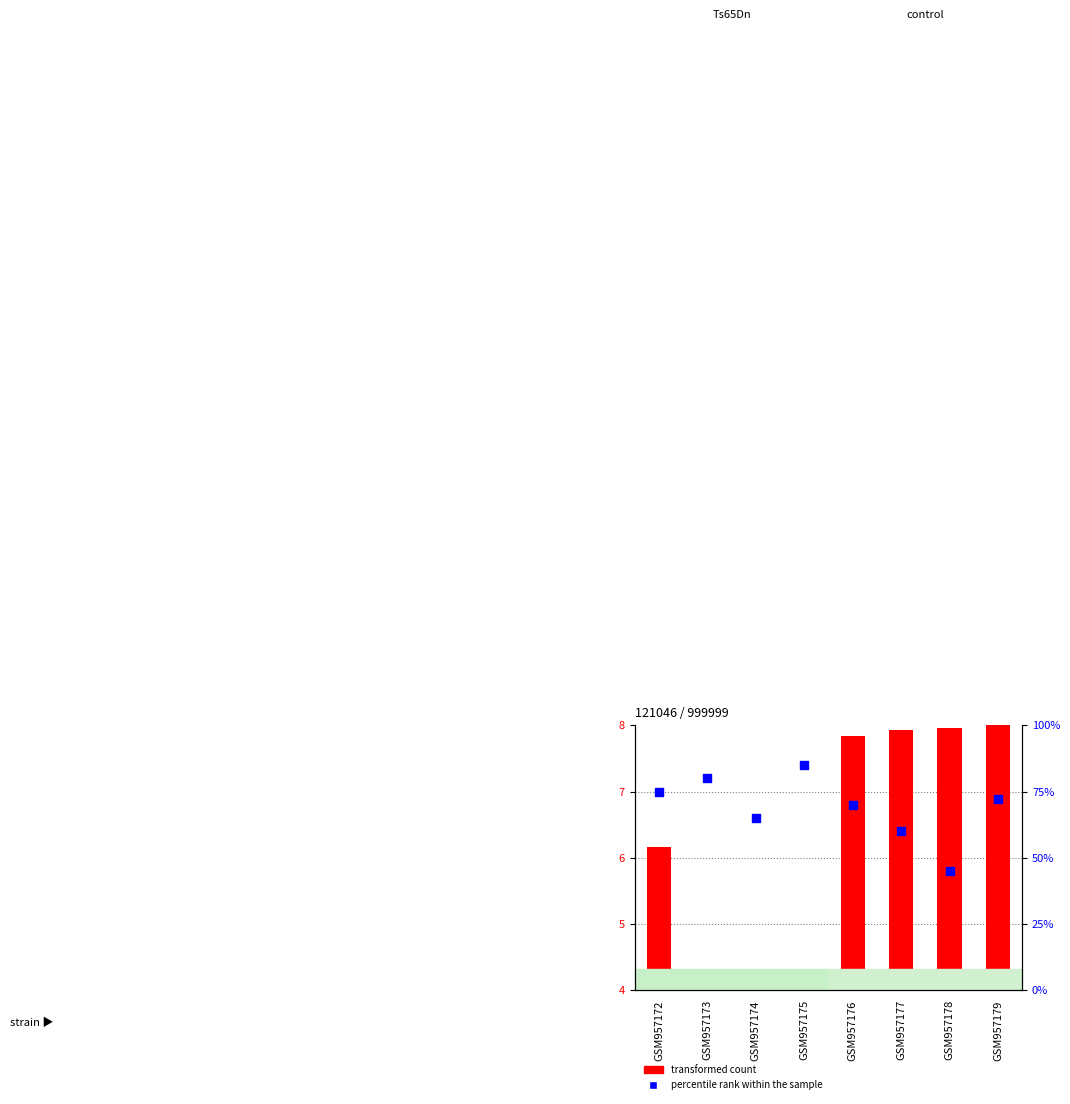

What are all the series names shown in the legend?

transformed count, percentile rank within the sample